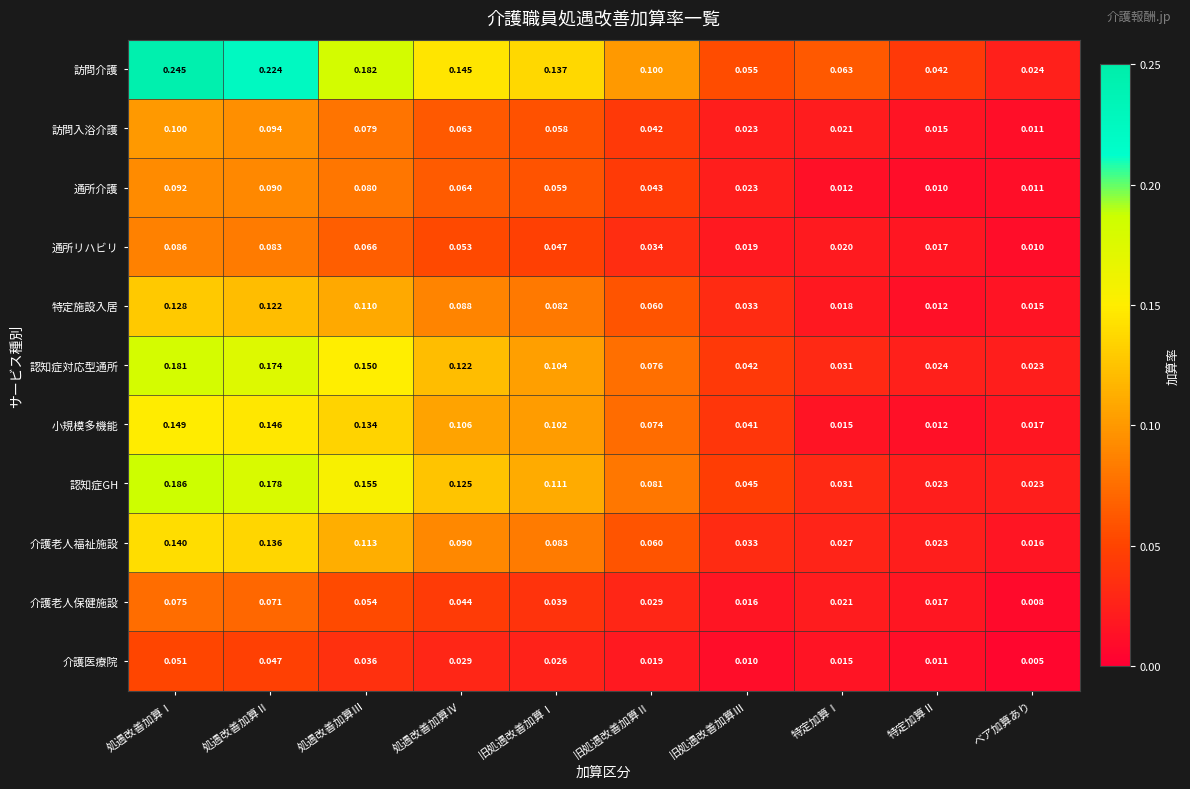

Rank the series at 処遇改善加算Ⅱ from highest to lowest value.

訪問介護, 認知症GH, 認知症対応型通所, 小規模多機能, 介護老人福祉施設, 特定施設入居, 訪問入浴介護, 通所介護, 通所リハビリ, 介護老人保健施設, 介護医療院